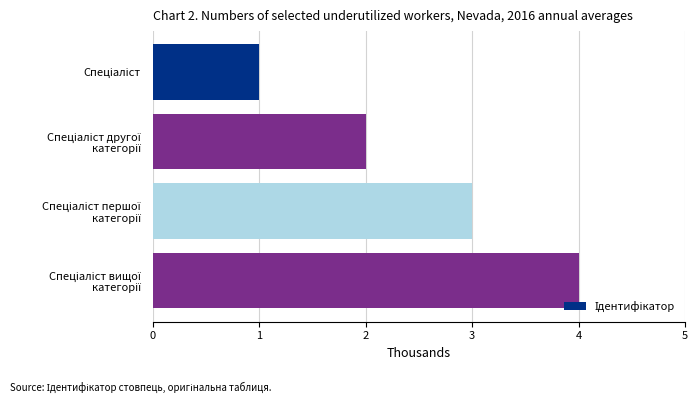

What is the sum of all values?

10